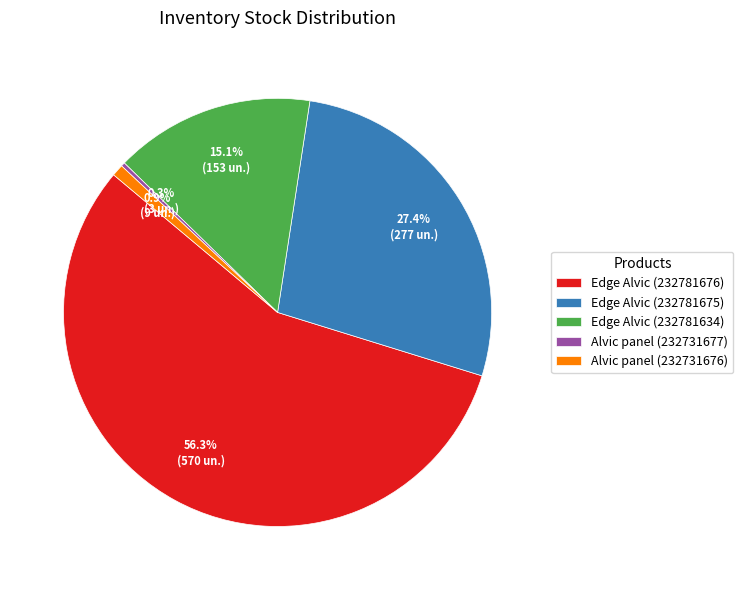

Count the number of slices in the pie.

5